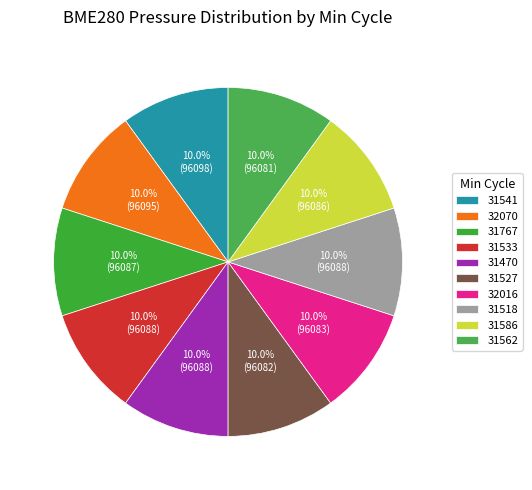

Is there any slice that represents more than half of the pie?

No